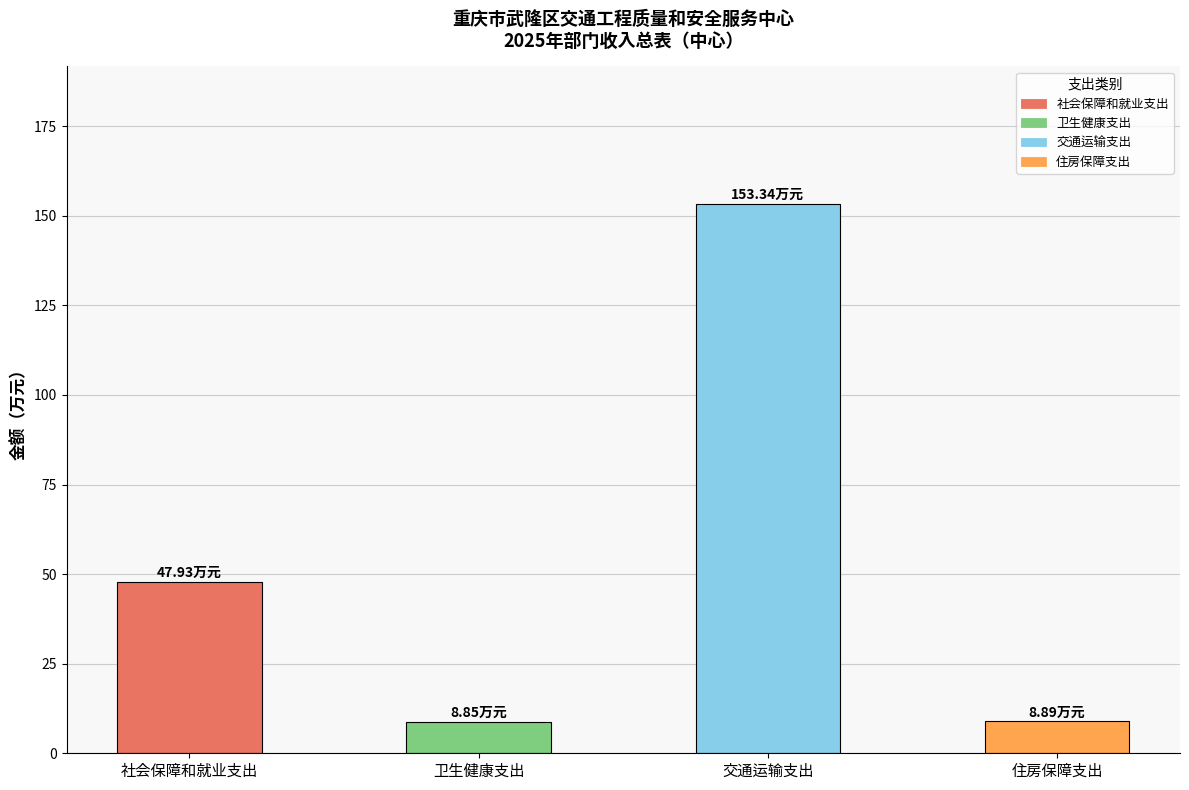

Which label corresponds to the largest value in the chart?

交通运输支出